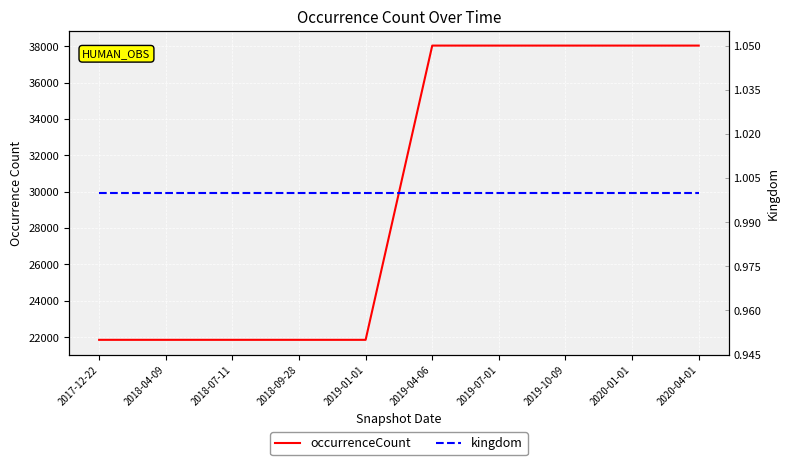

At which category does the chart reach its peak across all series?

2019-04-06